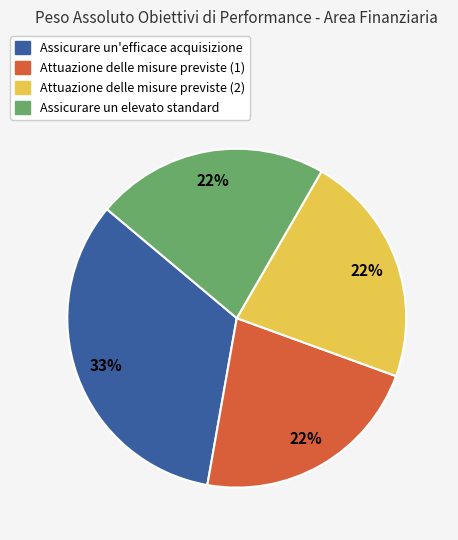

Which slice is the largest?

Assicurare un'efficace acquisizione